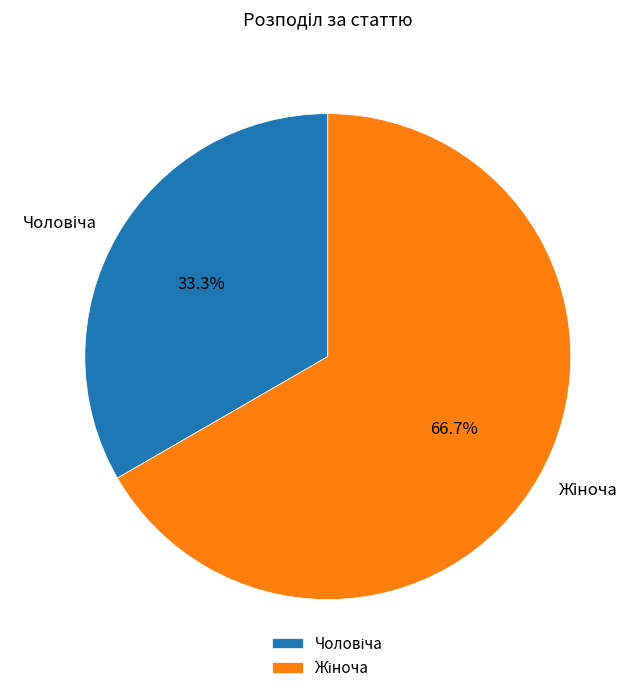

Does any single category account for the majority?

Yes